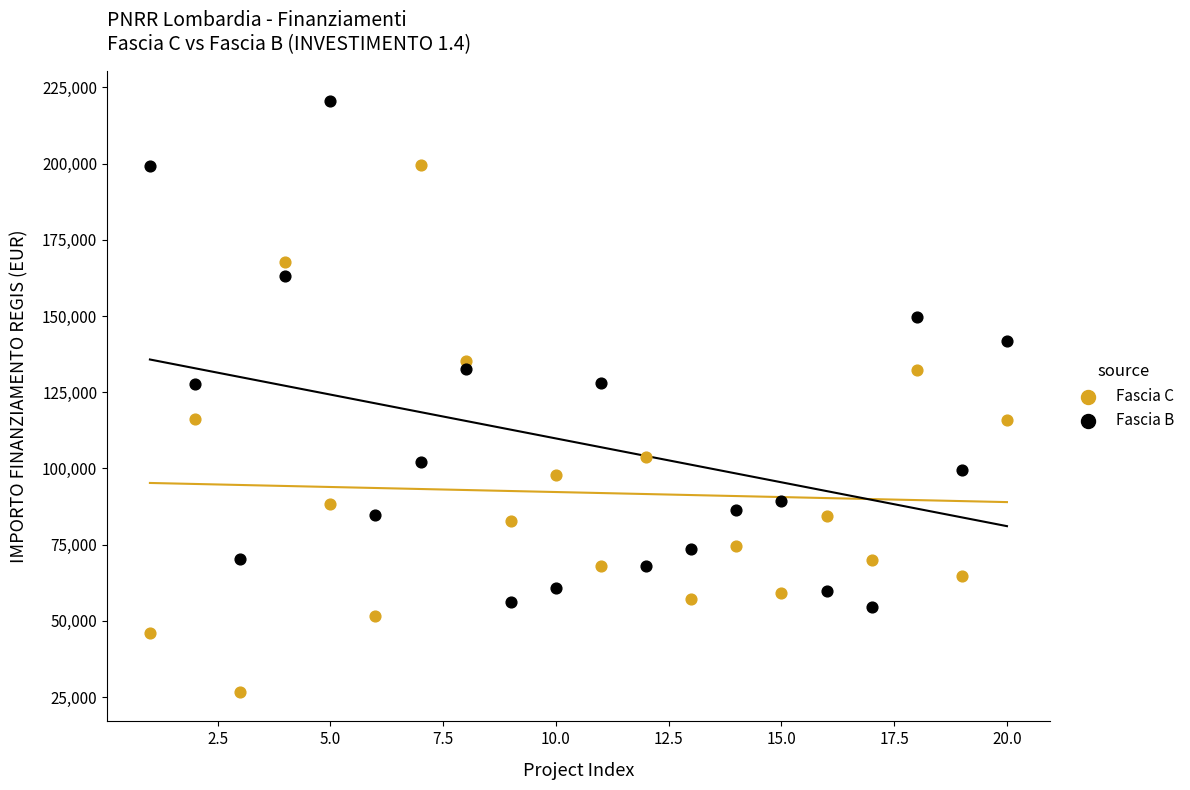

Which series has the largest Y range (max minus min)?

Fascia C